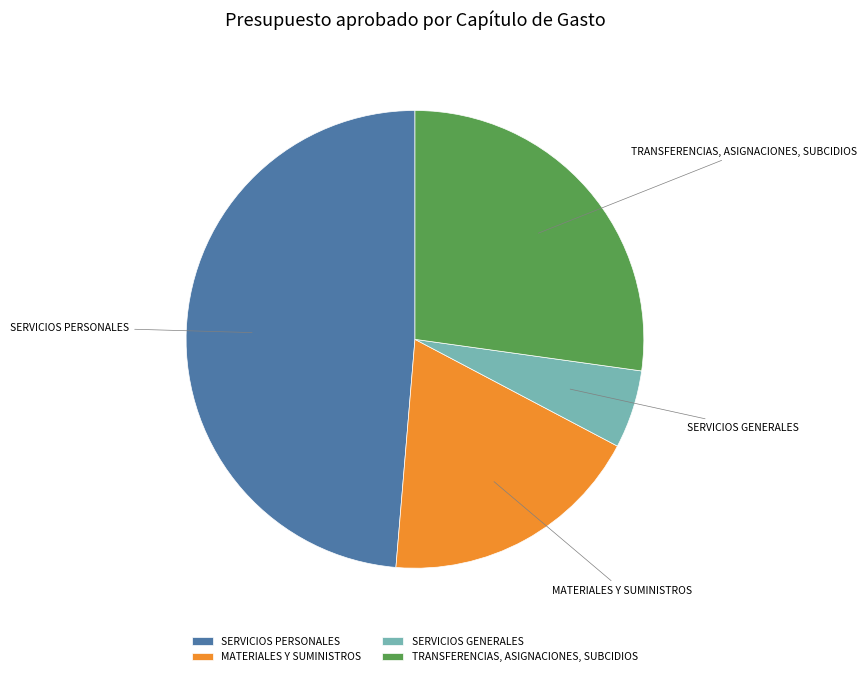

Between TRANSFERENCIAS, ASIGNACIONES, SUBCIDIOS and MATERIALES Y SUMINISTROS, which is larger?

TRANSFERENCIAS, ASIGNACIONES, SUBCIDIOS